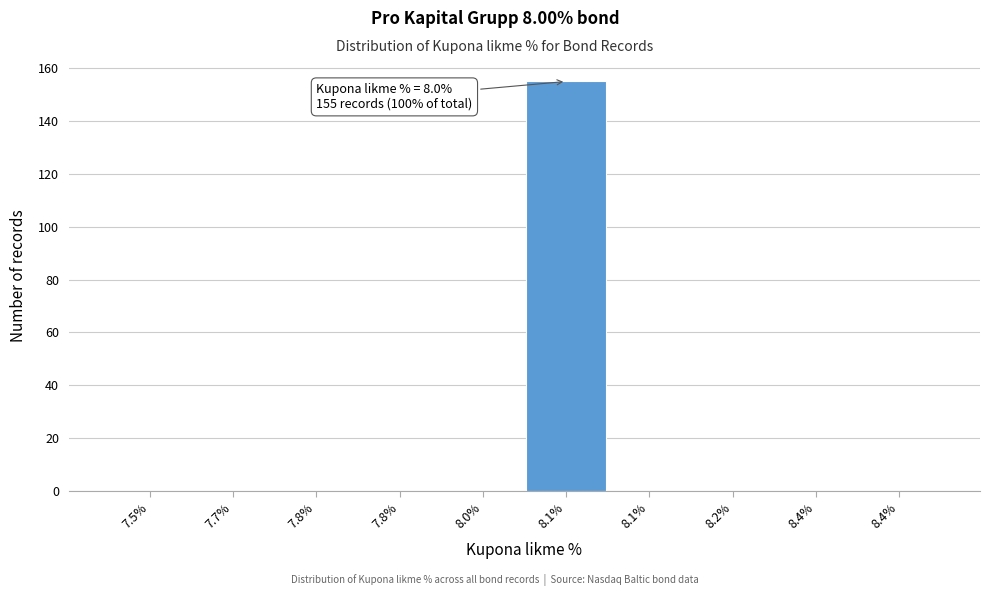

Are the bars horizontal?

No